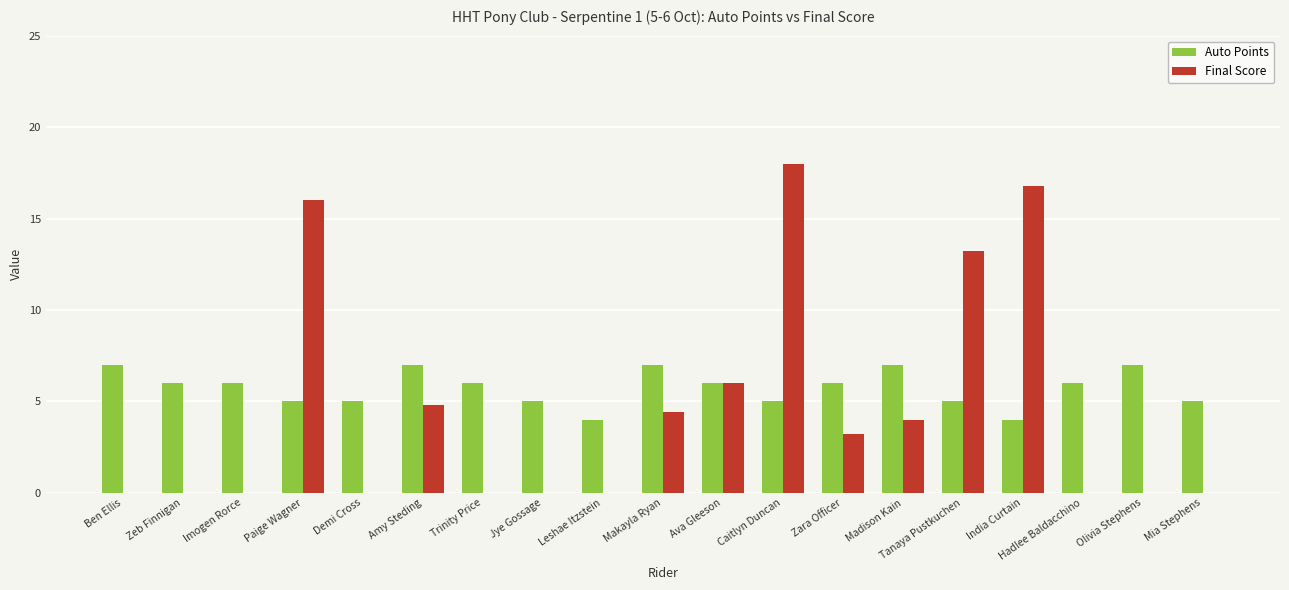

At which category is the sum across all series the highest?

Caitlyn Duncan